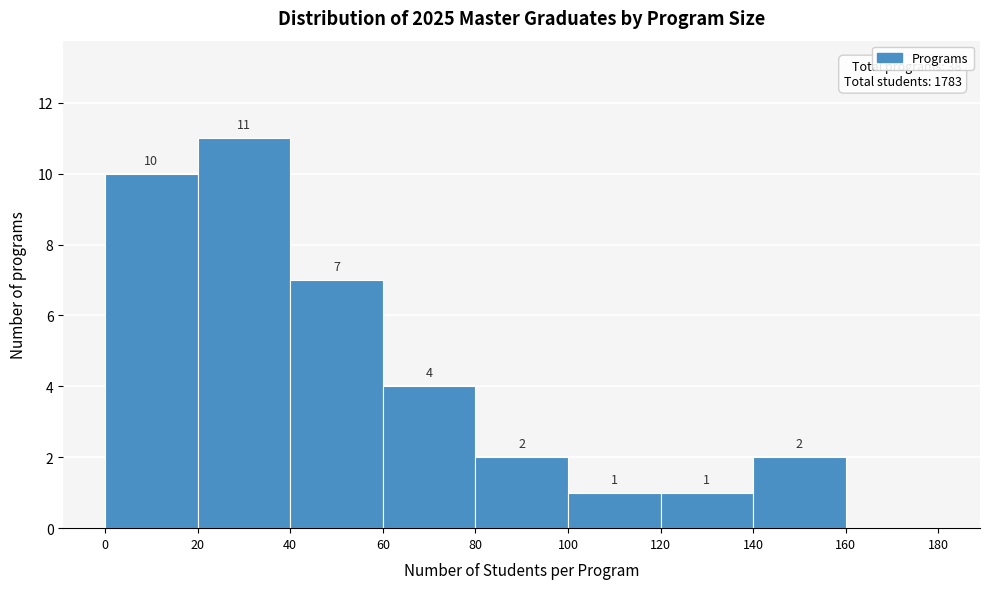

Over which range of the x-axis is the bar tallest?

20 to 40